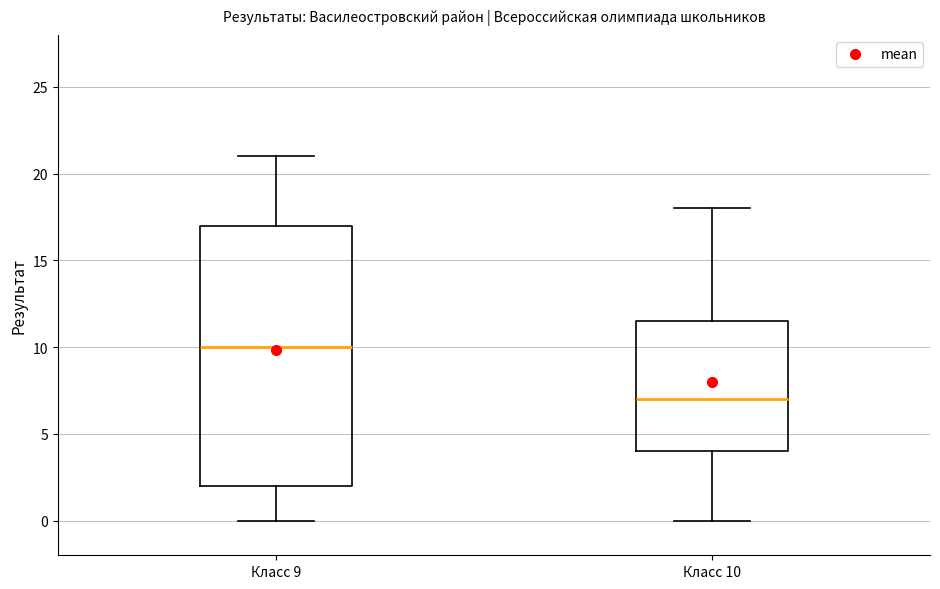

Where is the lower edge of the box for Класс 10 on the y-axis? The values are not printed on the chart, so give them approximately, as read against the axis.

4.0